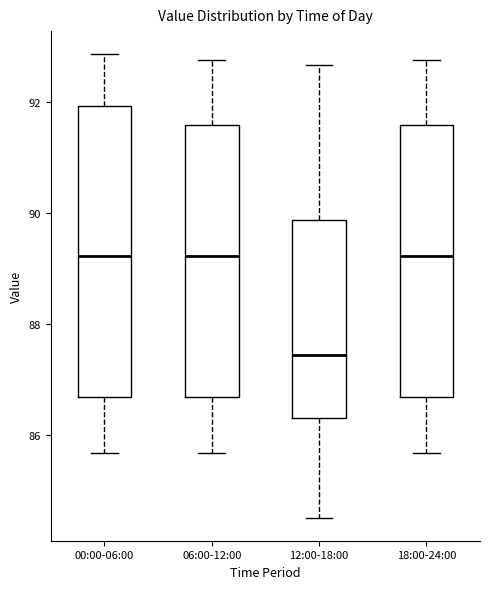

Which box is the tallest, from its lower edge to its upper edge?

00:00-06:00